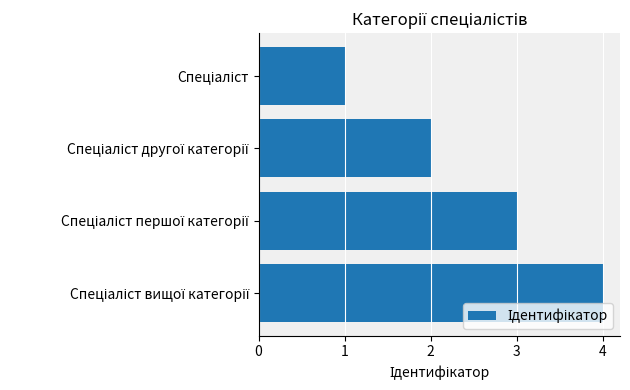

What is the sum of all values?

10